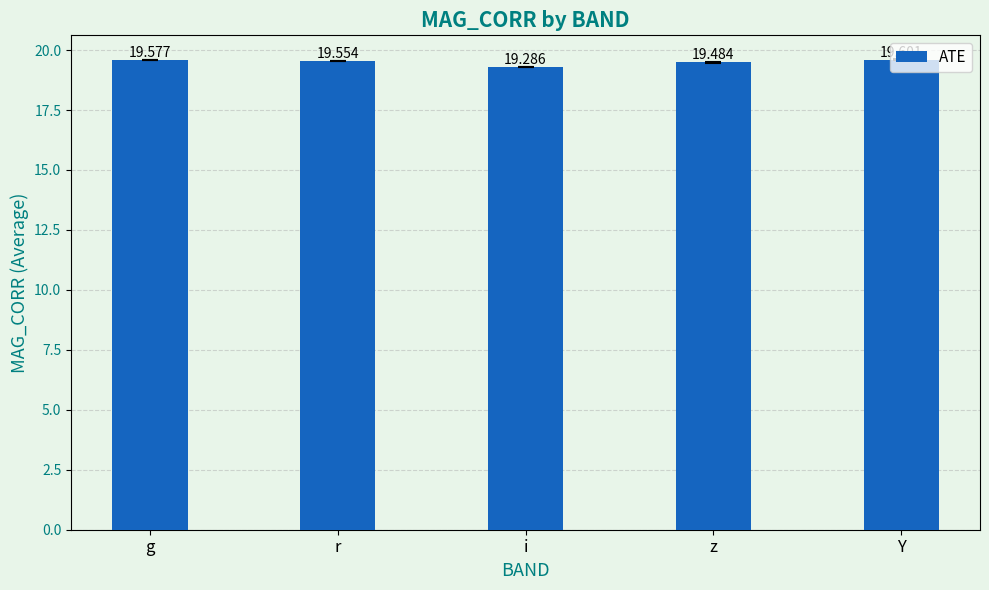

Is it true that the value at z is 13.3?

False